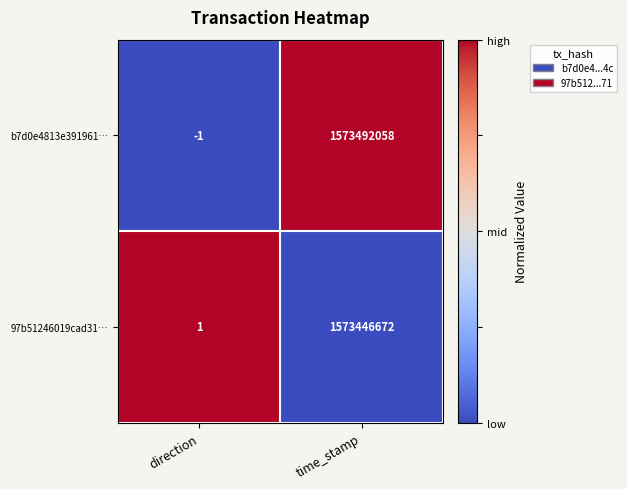

What is the sum of all 97b51246019cad31… values?

1573446673